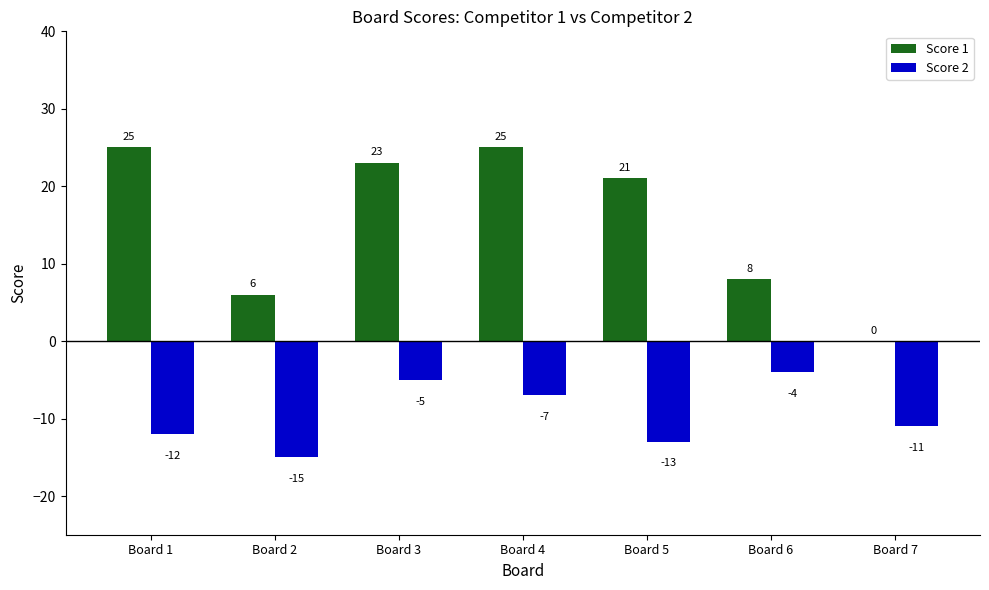

The Score 2 series shows -2 at Board 3. True or false?

False